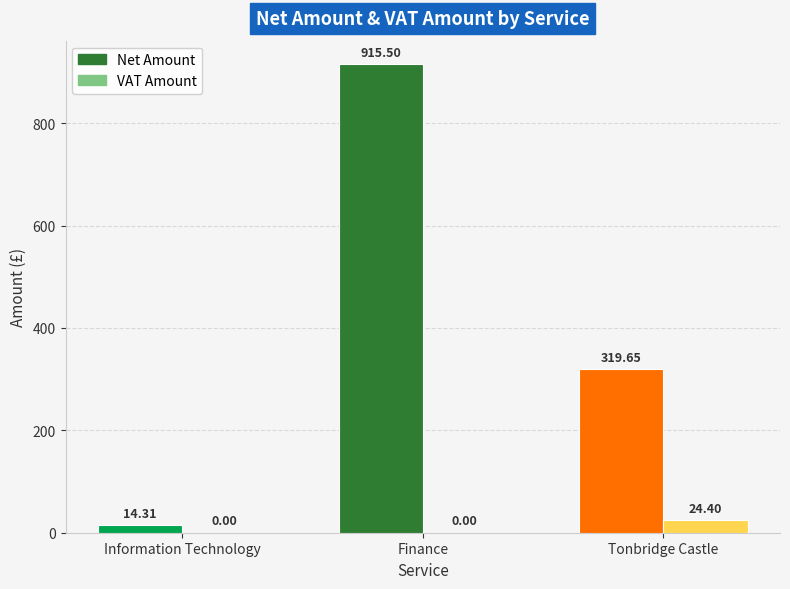

Which series has the largest total across all categories?

Net Amount